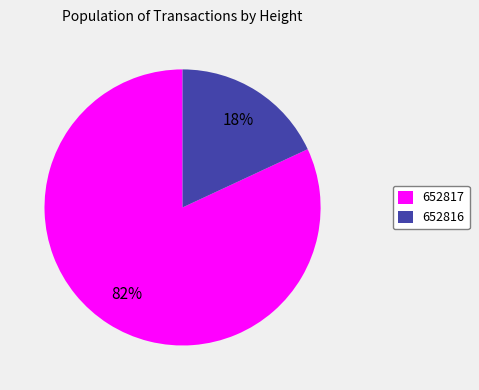

To the nearest percent, what is the combined percentage of 652817 and 652816?

100%